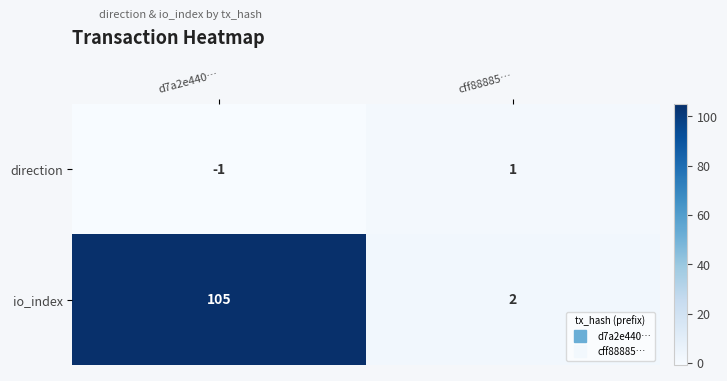

At which category does the chart reach its minimum across all series?

d7a2e440…